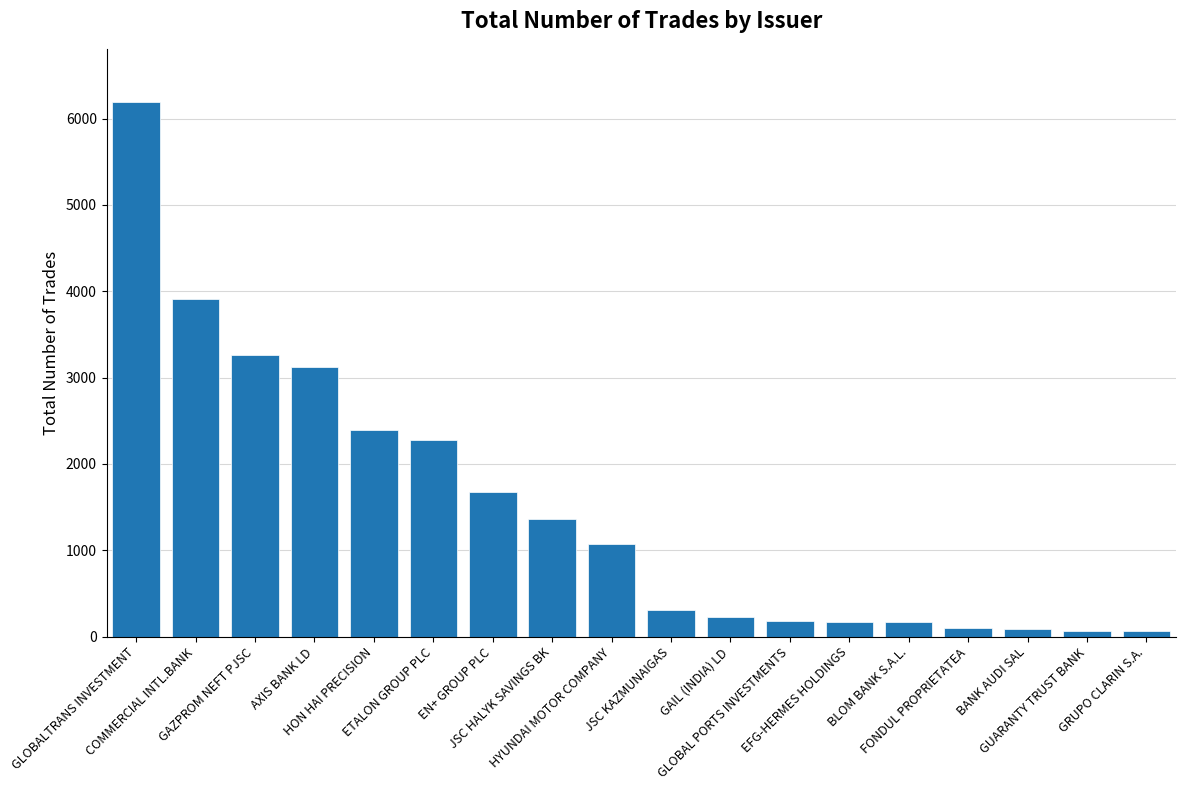

What is the label of the 1st bar from the right?

GRUPO CLARIN S.A.